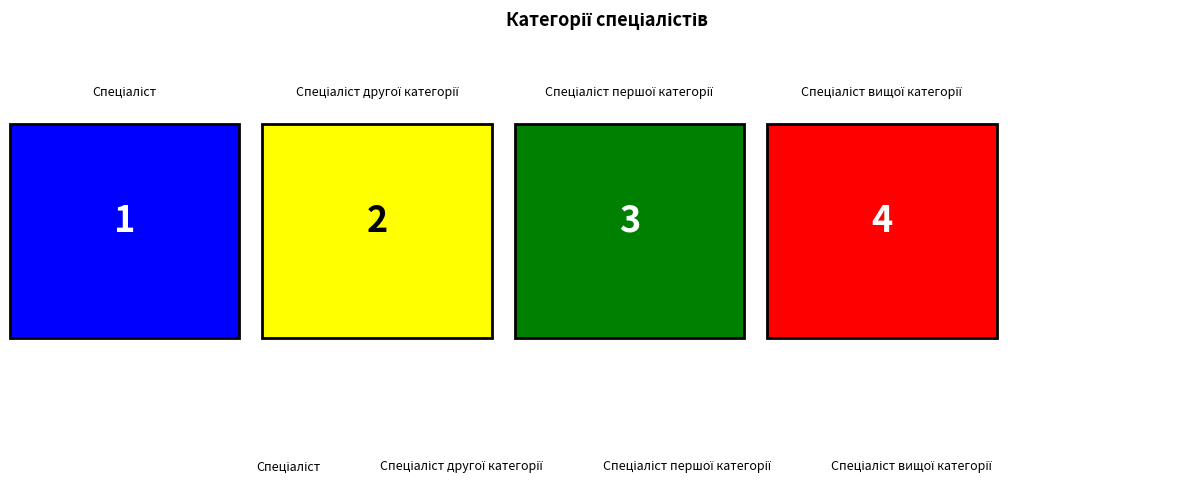

Approximately how many times larger is the value at Спеціаліст першої категорії compared to Спеціаліст вищої категорії?

0.8